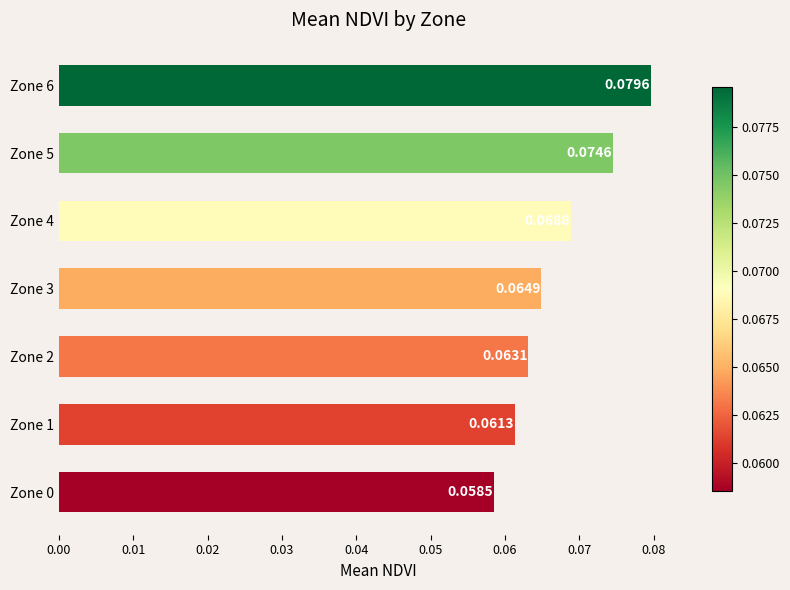

Are the bars grouped side by side (vs. stacked)?

No